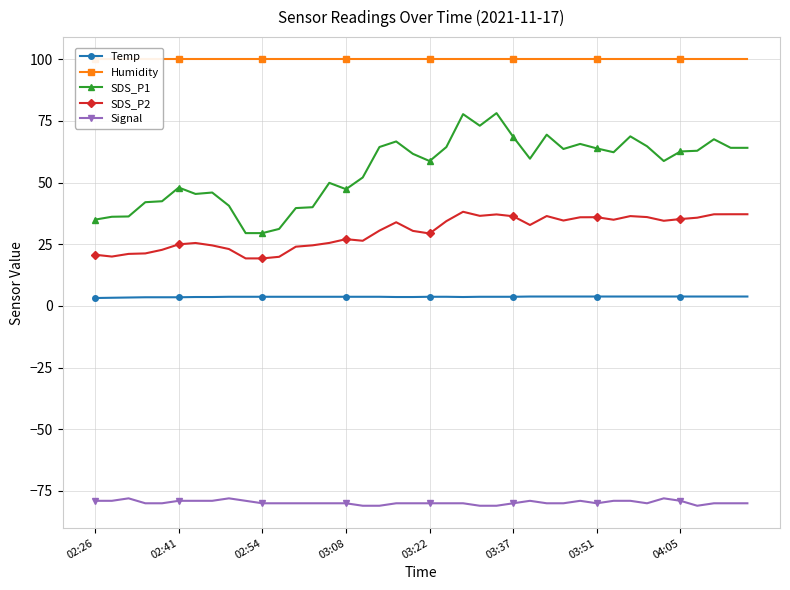

List the series in order of their peak value, highest first.

Humidity, SDS_P1, SDS_P2, Temp, Signal